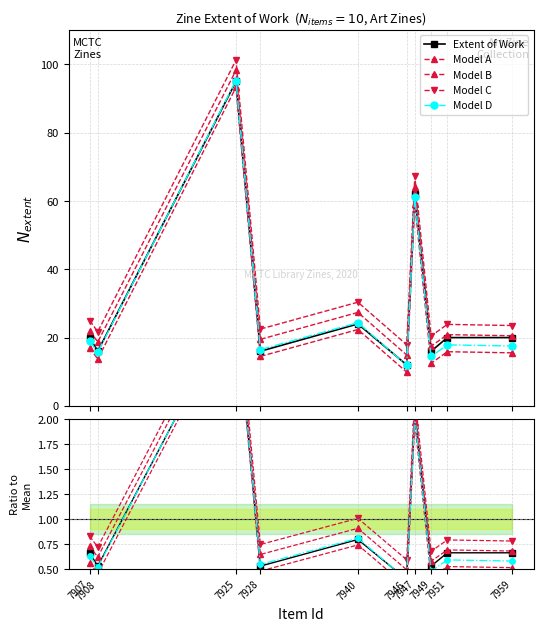

Does the chart have visible grid lines?

Yes